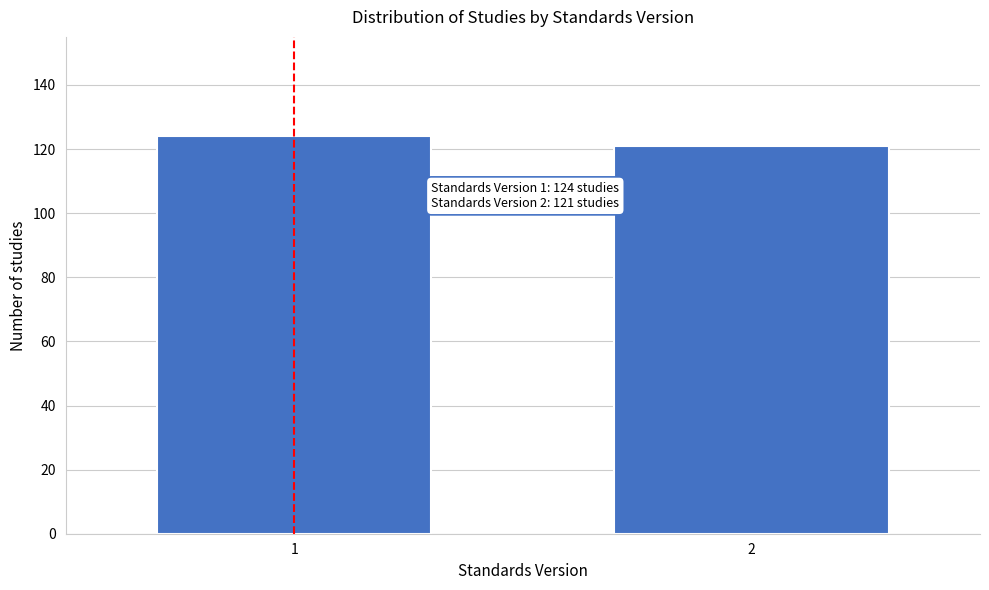

Reading right to left, extract all data points from this chart.

121	124